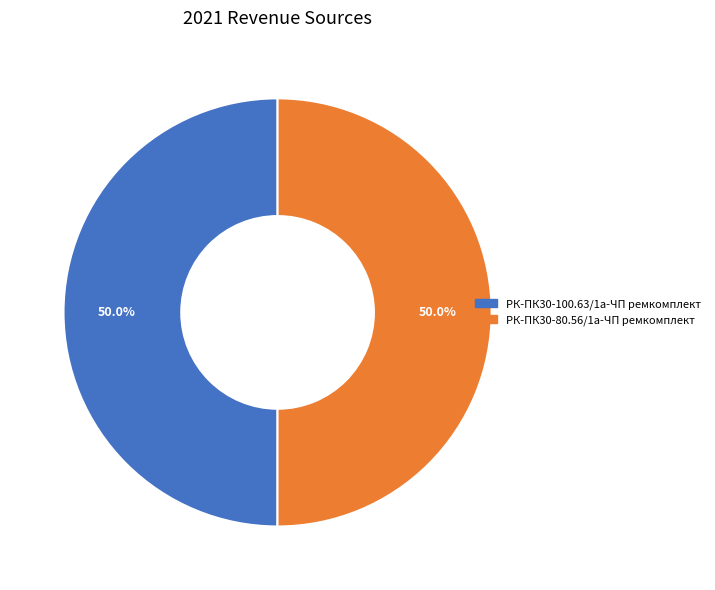

Approximately how many times larger is the value at РК-ПК30-100.63/1а-ЧП ремкомплект compared to РК-ПК30-80.56/1а-ЧП ремкомплект?

1.0